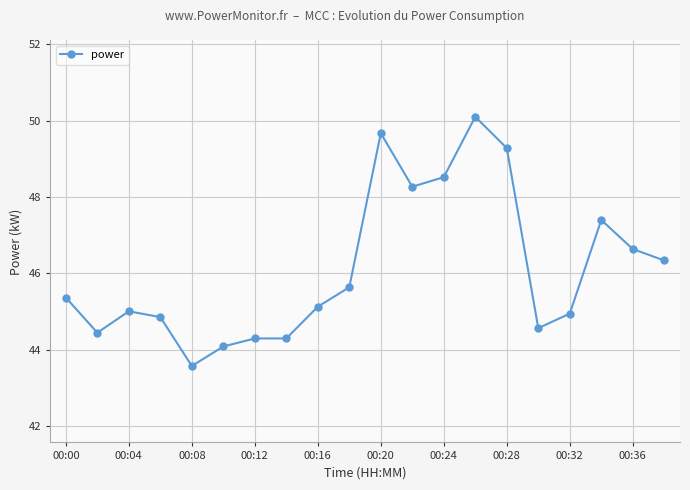

What is the maximum value shown in the chart?

50.1